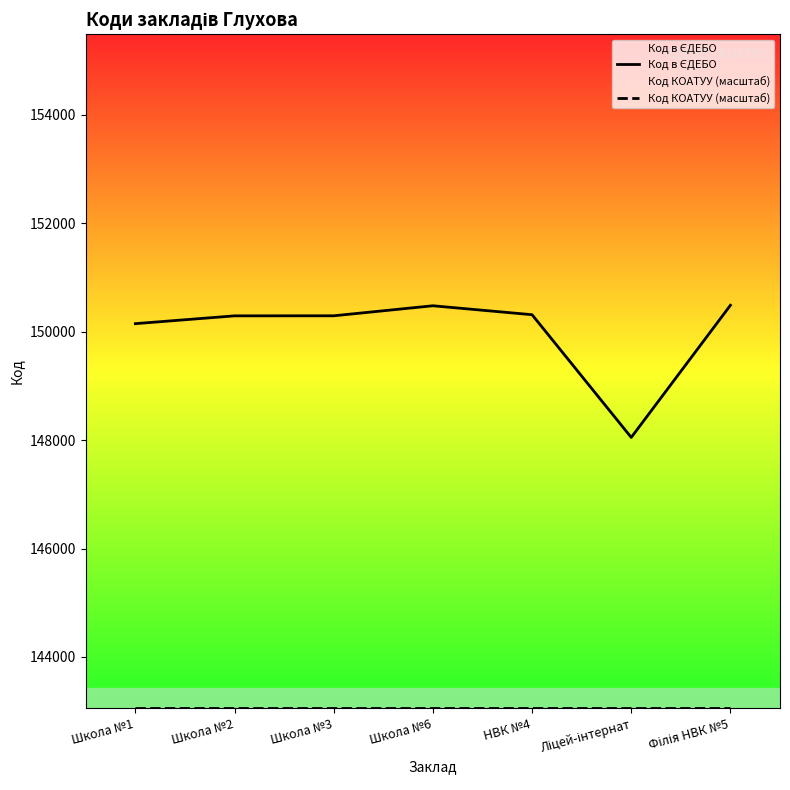

What position from the right is Школа №1?

7